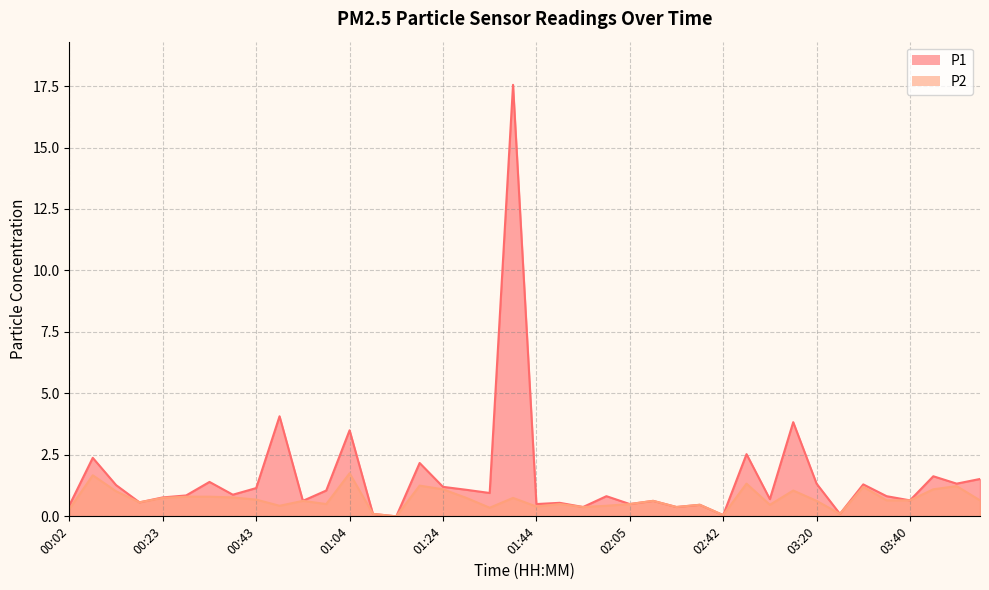

In P1, how many points are higher than both neighbors (excluding endpoints)?

14